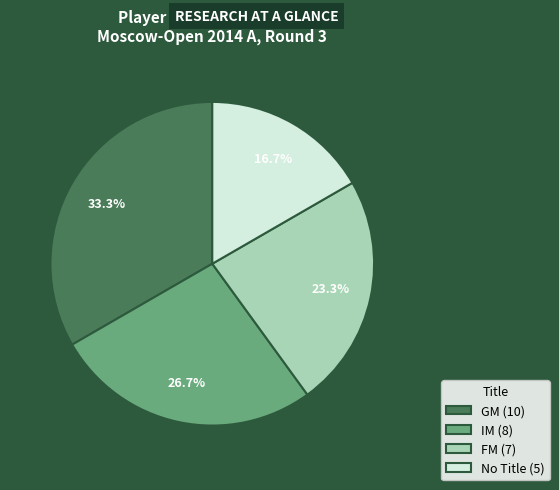

Which category has the smallest portion of the pie?

No Title (5)